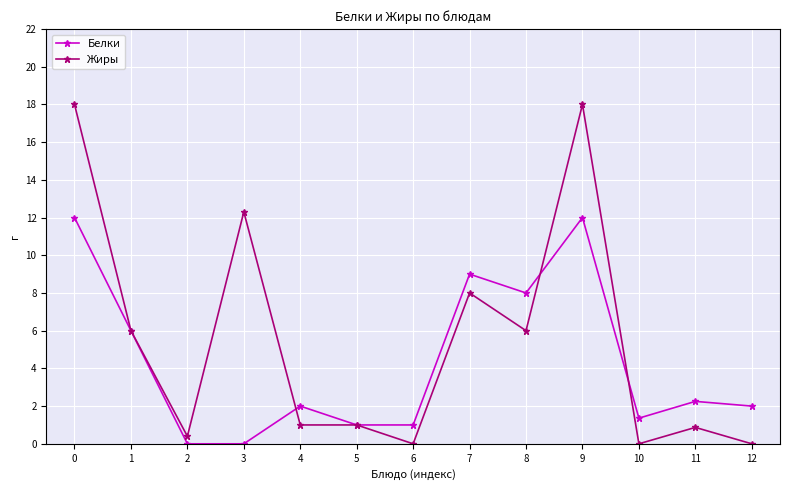

How many categories are shown in the chart?

13